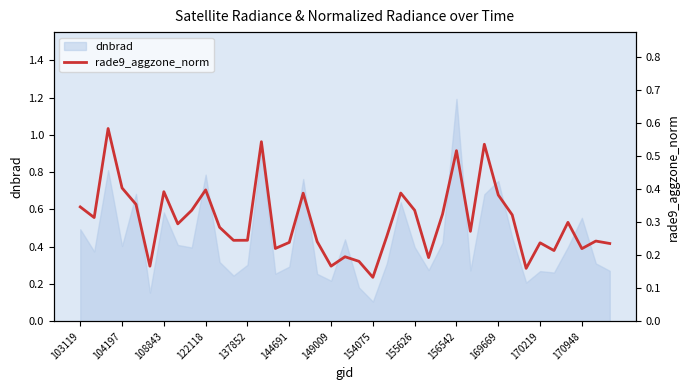

The dnbrad series shows 1.0 at 108843. True or false?

False